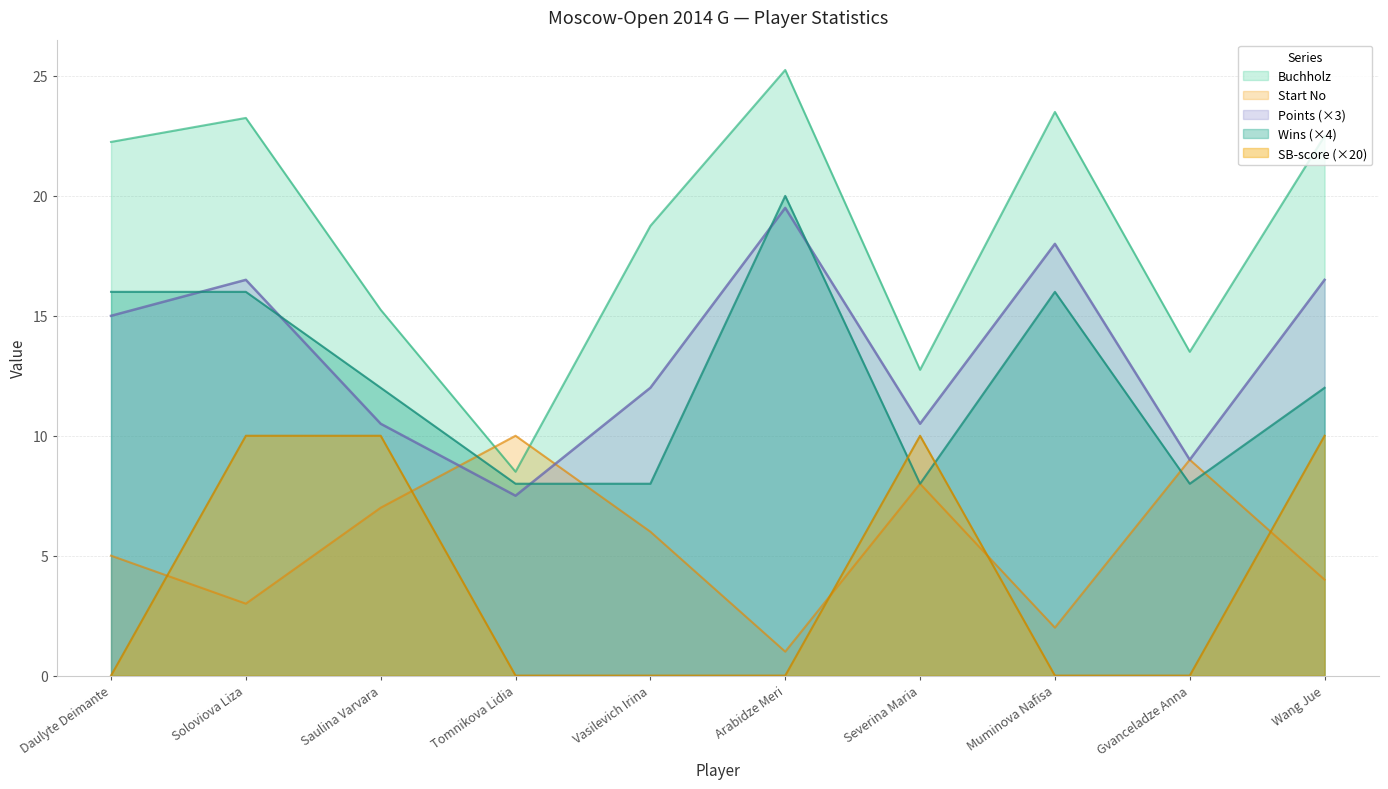

At which label does Sonneborn-Berger reach its minimum?

Daulyte Deimante